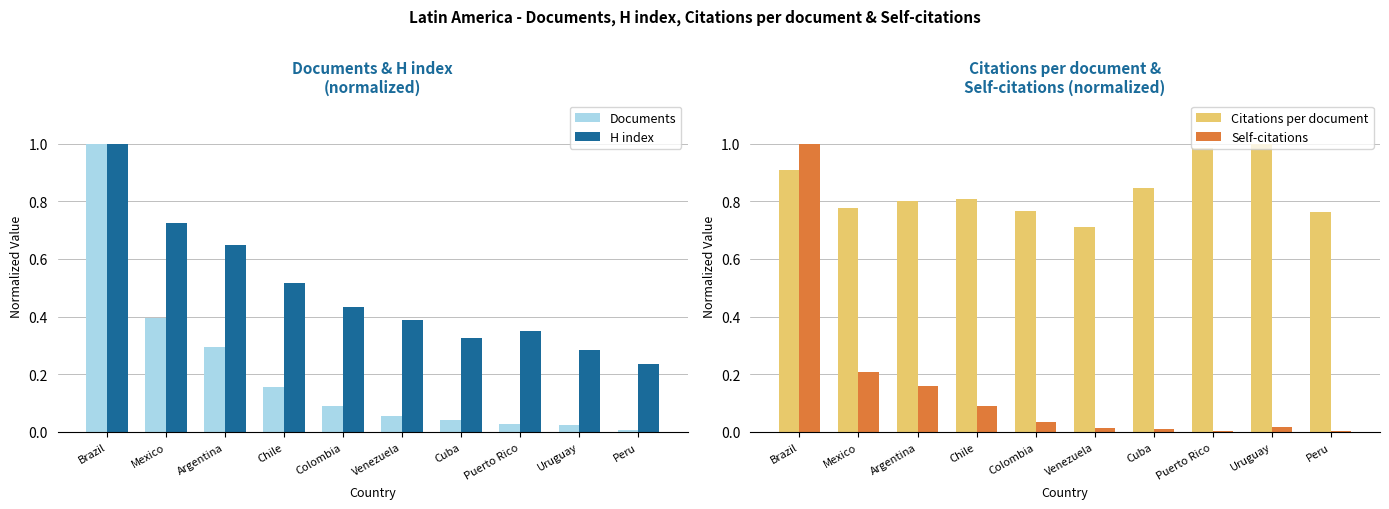

Reading right to left, transcribe all the data shown in this chart.

Documents: Peru=0.0	Uruguay=0.0	Puerto Rico=0.0	Cuba=0.0	Venezuela=0.1	Colombia=0.1	Chile=0.2	Argentina=0.3	Mexico=0.4	Brazil=1.0
H index: Peru=0.2	Uruguay=0.3	Puerto Rico=0.4	Cuba=0.3	Venezuela=0.4	Colombia=0.4	Chile=0.5	Argentina=0.6	Mexico=0.7	Brazil=1.0
Citations per document: Peru=0.8	Uruguay=1.0	Puerto Rico=1.0	Cuba=0.8	Venezuela=0.7	Colombia=0.8	Chile=0.8	Argentina=0.8	Mexico=0.8	Brazil=0.9
Self-citations: Peru=0.0	Uruguay=0.0	Puerto Rico=0.0	Cuba=0.0	Venezuela=0.0	Colombia=0.0	Chile=0.1	Argentina=0.2	Mexico=0.2	Brazil=1.0